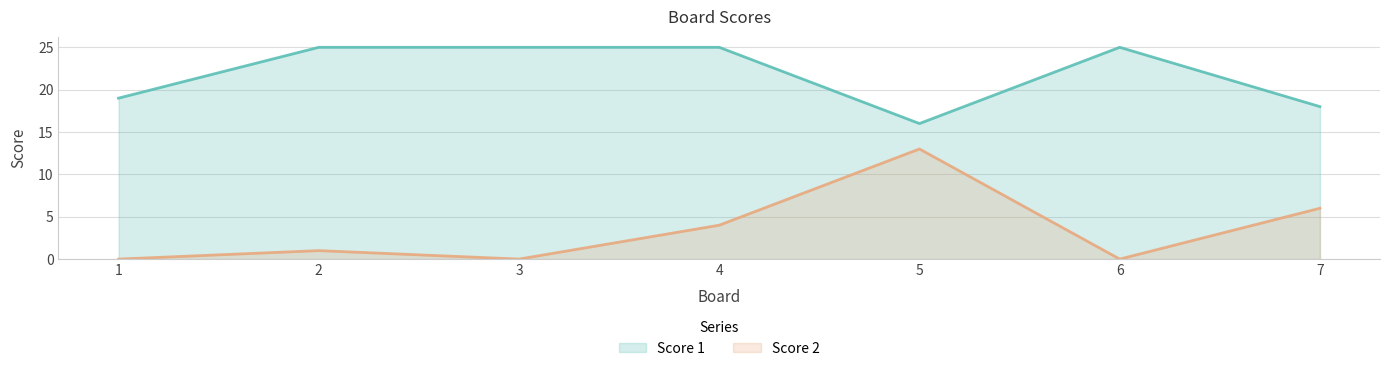

List the series in order of their overall mean, highest first.

Score 1, Score 2